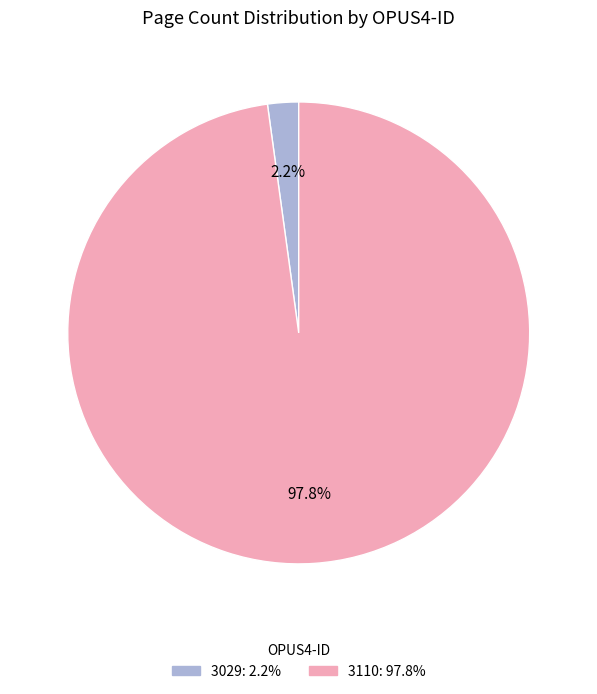

Is it true that 3110 is 98% of the pie?

True